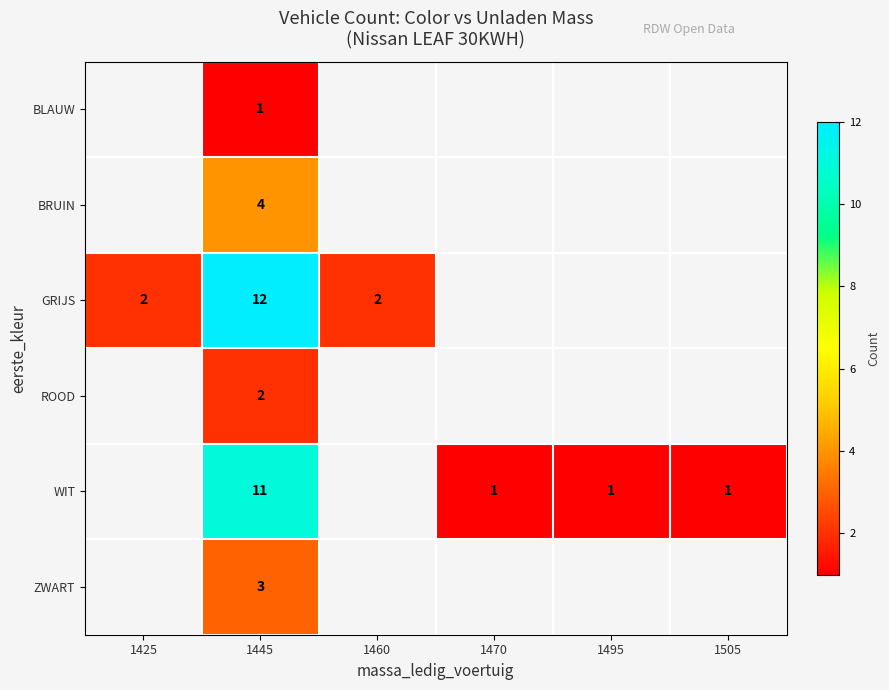

Is it true that WIT equals 1 at 1505?

True